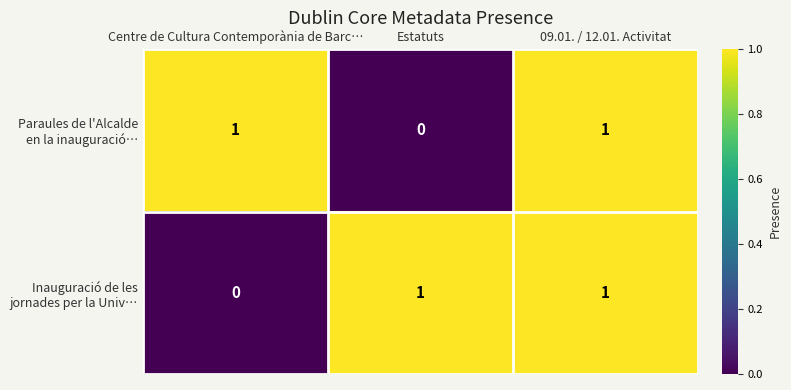

At which category is the sum across all series the highest?

09.01. / 12.01. Activitat